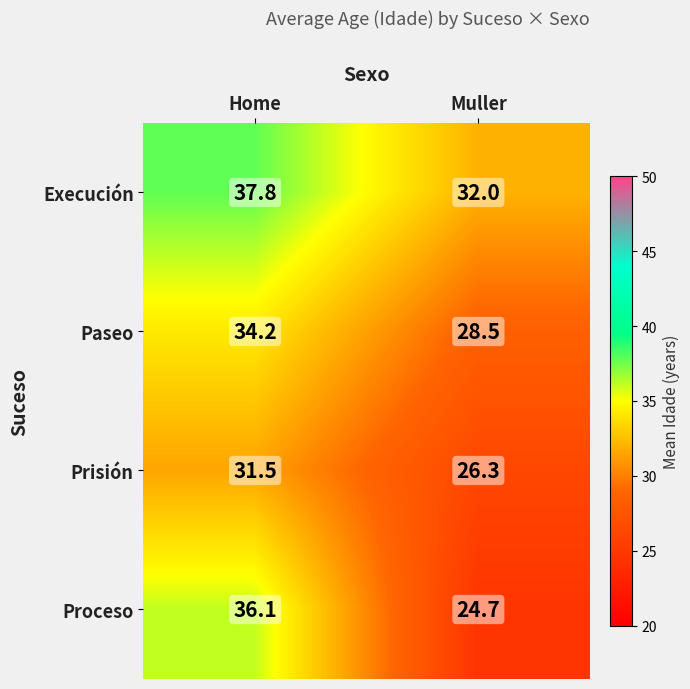

List the series in order of their peak value, highest first.

Execución, Proceso, Paseo, Prisión